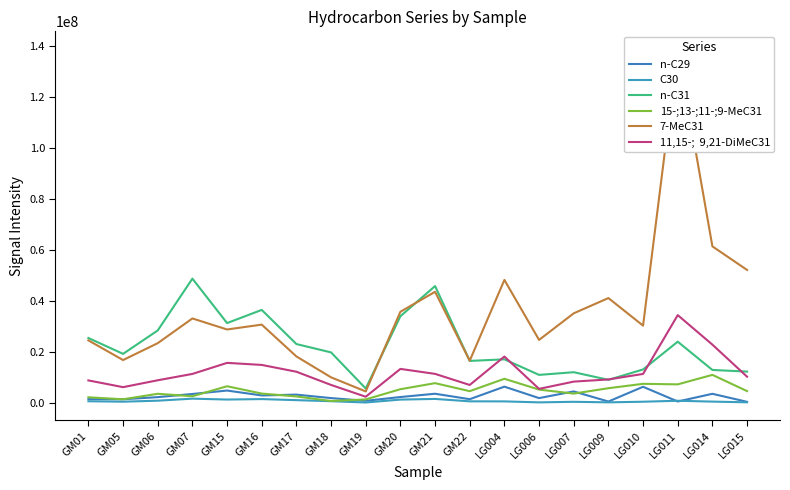

After their last crossing, which series has the higher values: n-C31 or 11,15-;  9,21-DiMeC31?

n-C31